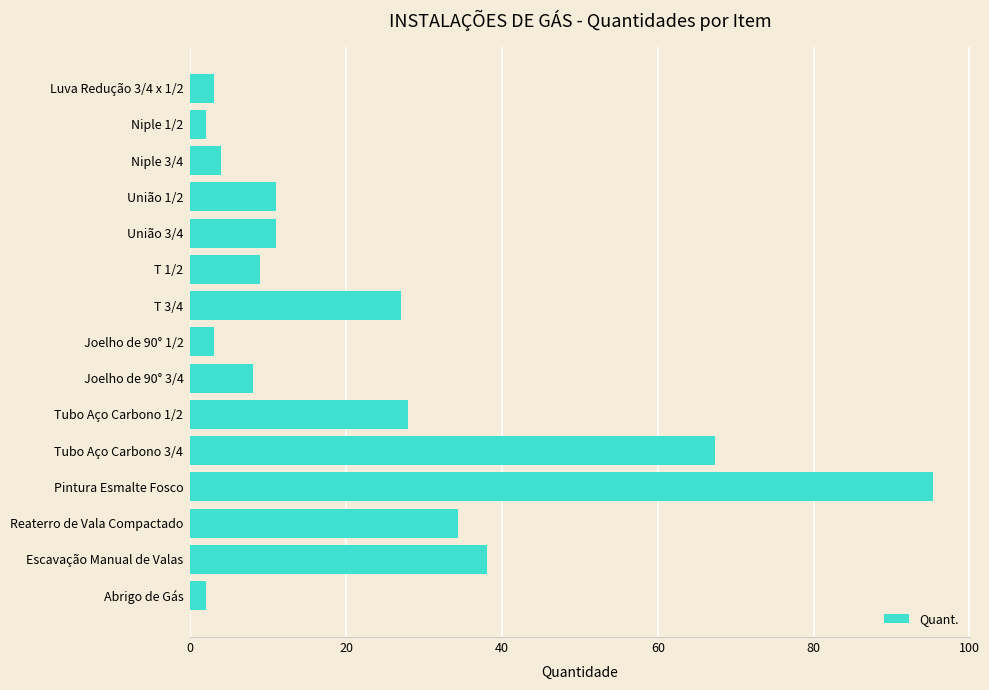

Which has a higher value, Joelho de 90° 3/4 or Joelho de 90° 1/2?

Joelho de 90° 3/4